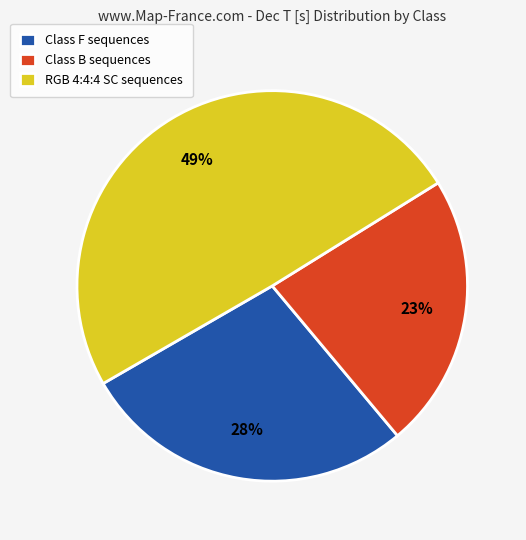

Is there a majority slice in this chart?

No